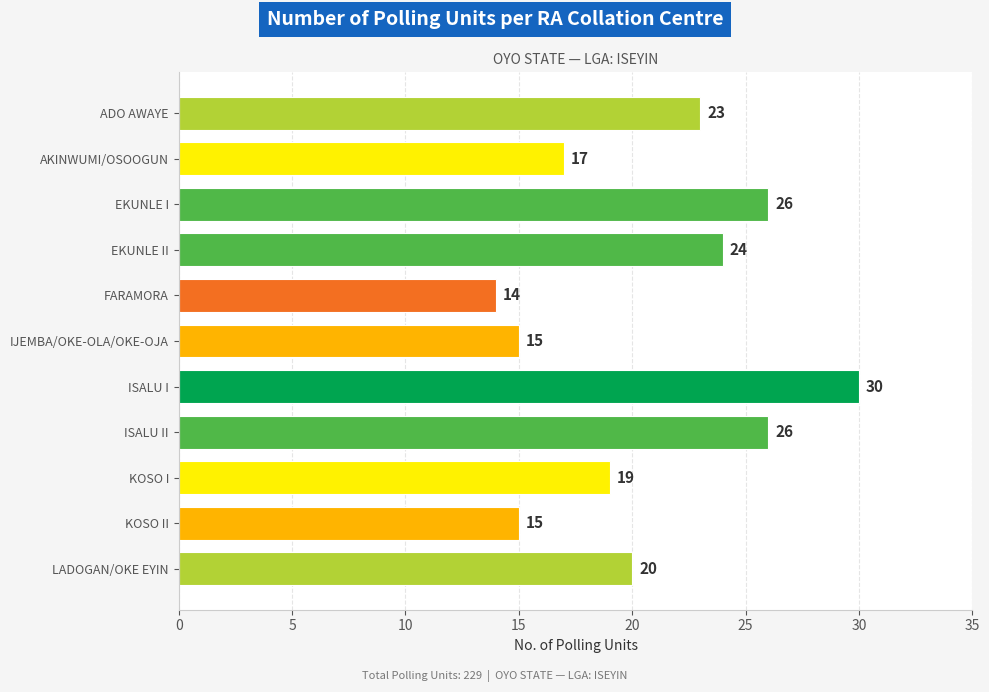

What is the ratio of the value at ADO AWAYE to the value at IJEMBA/OKE-OLA/OKE-OJA?

1.5